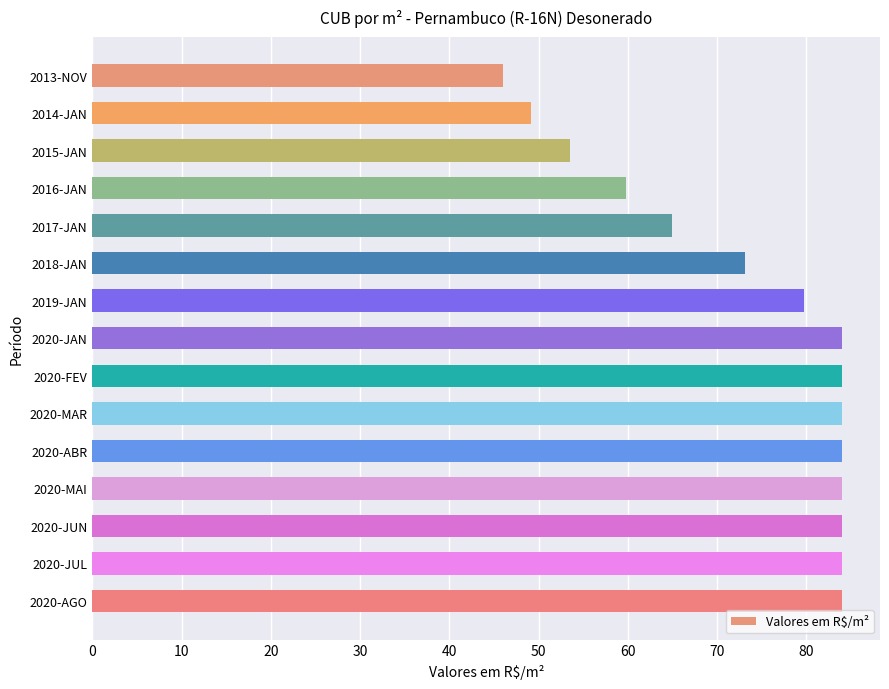

What is the maximum value shown in the chart?

84.1